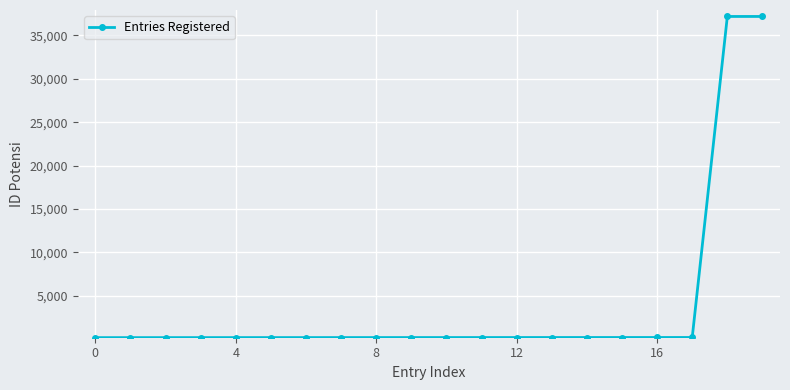

What is the average value?

3903